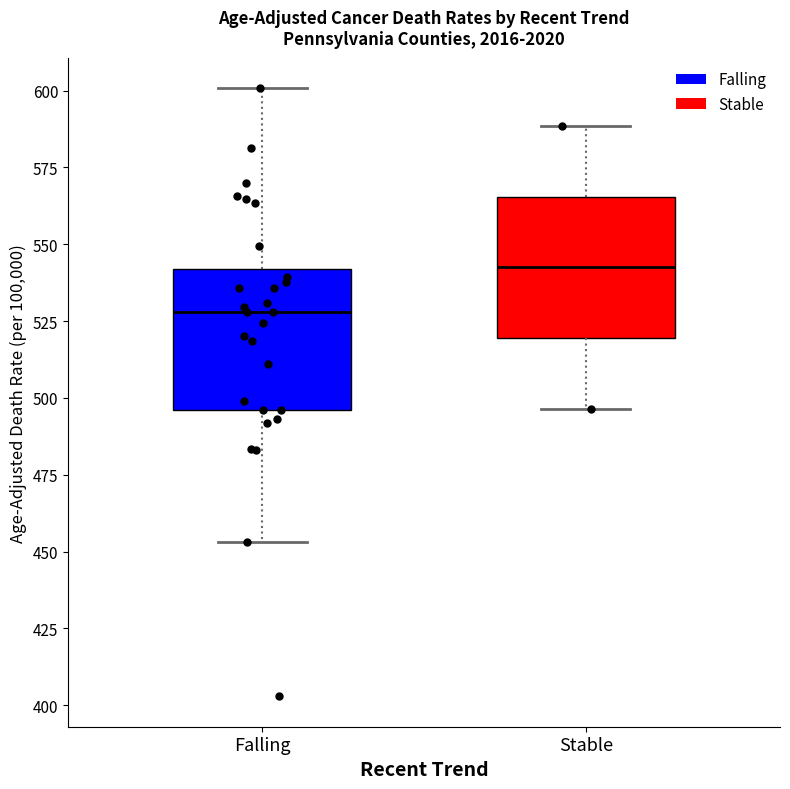

Which box has the lowest median line?

Falling